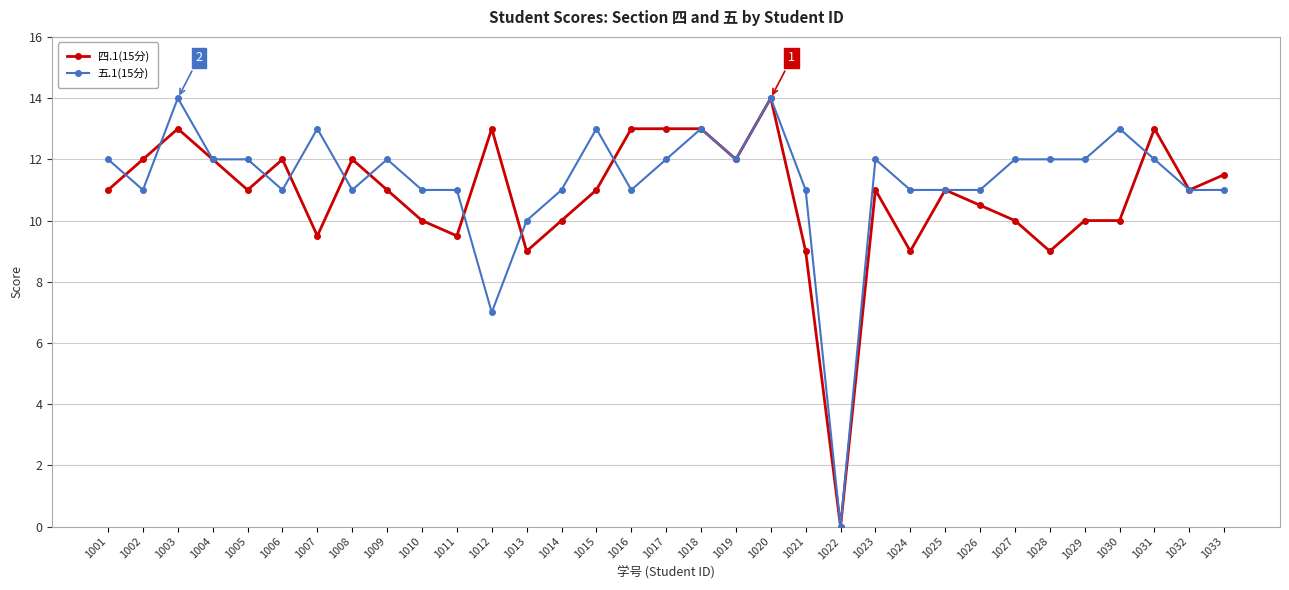

Between 1001 and 1022, which series saw the biggest shift?

五.1(15分)